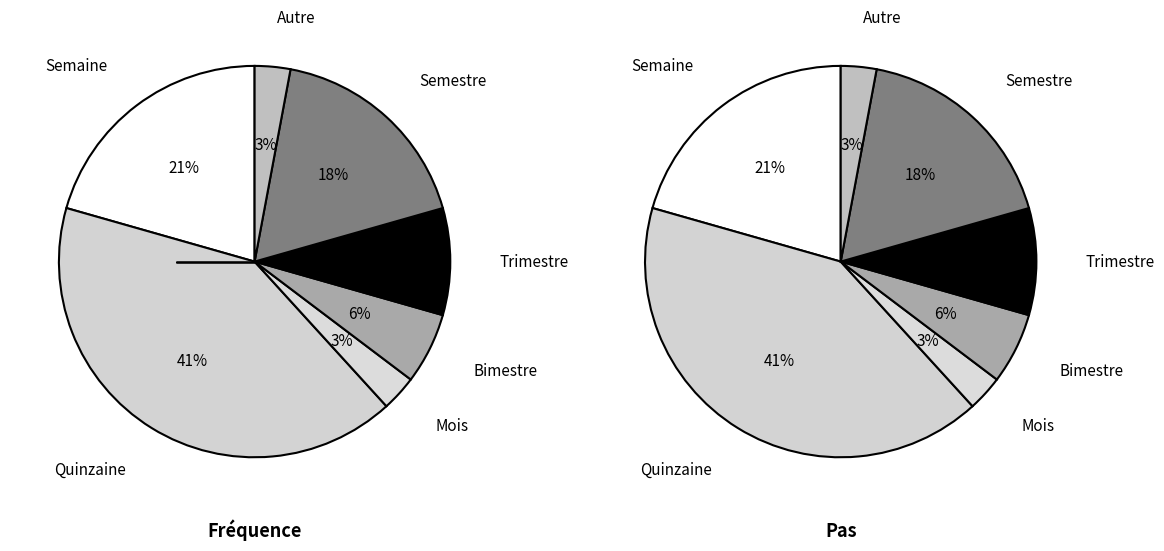

Combined, what portion of the pie is Semestre and Autre?

20.6%